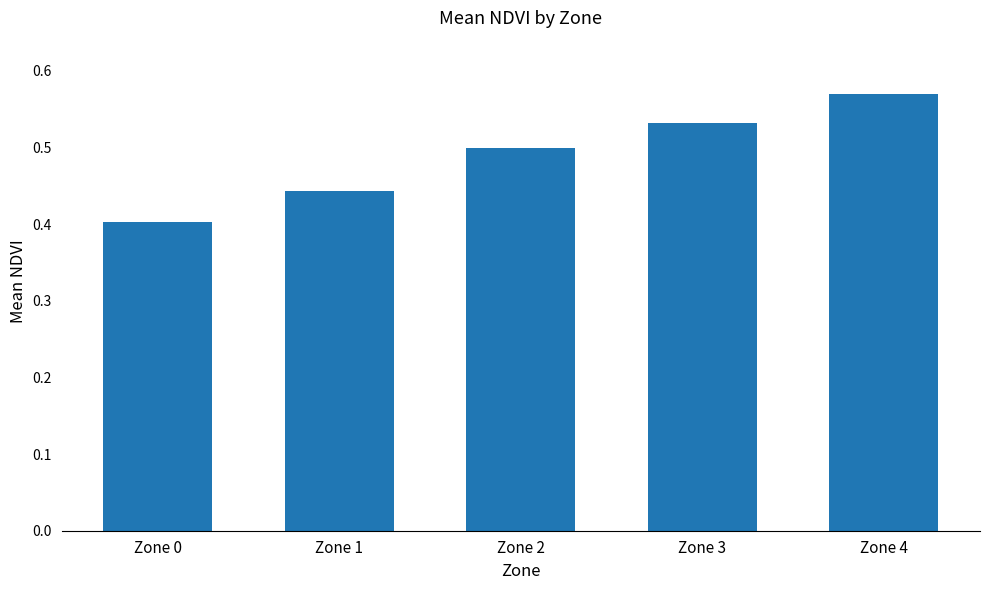

Which has a higher value, Zone 0 or Zone 1?

Zone 1